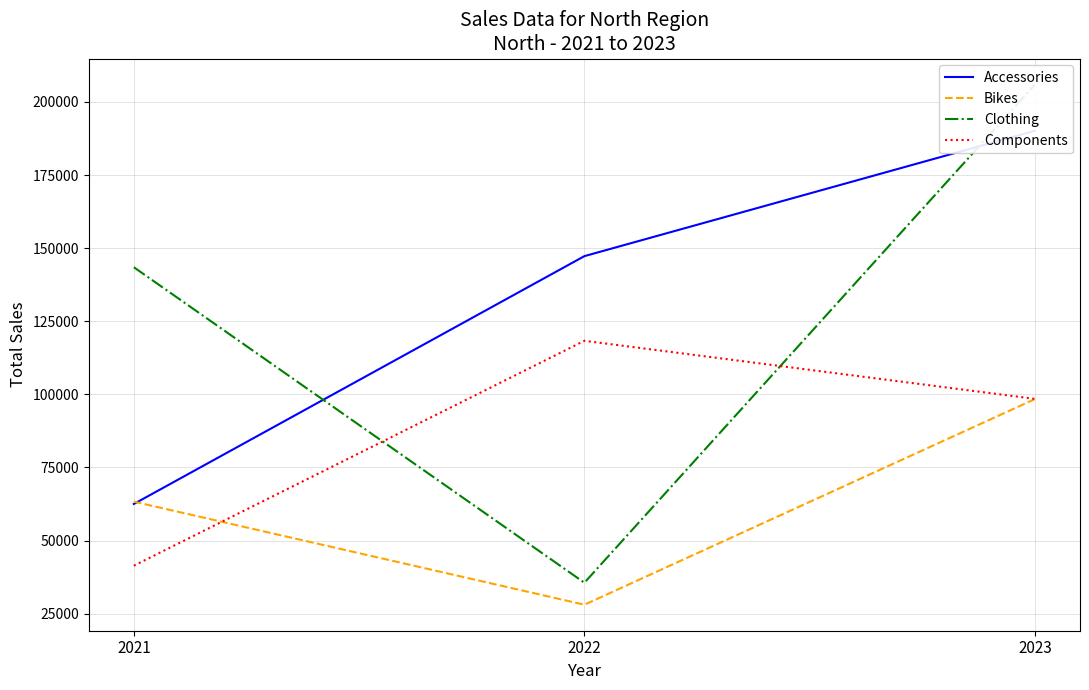

What value does the Accessories series have at 2023, to the nearest 50?

190100